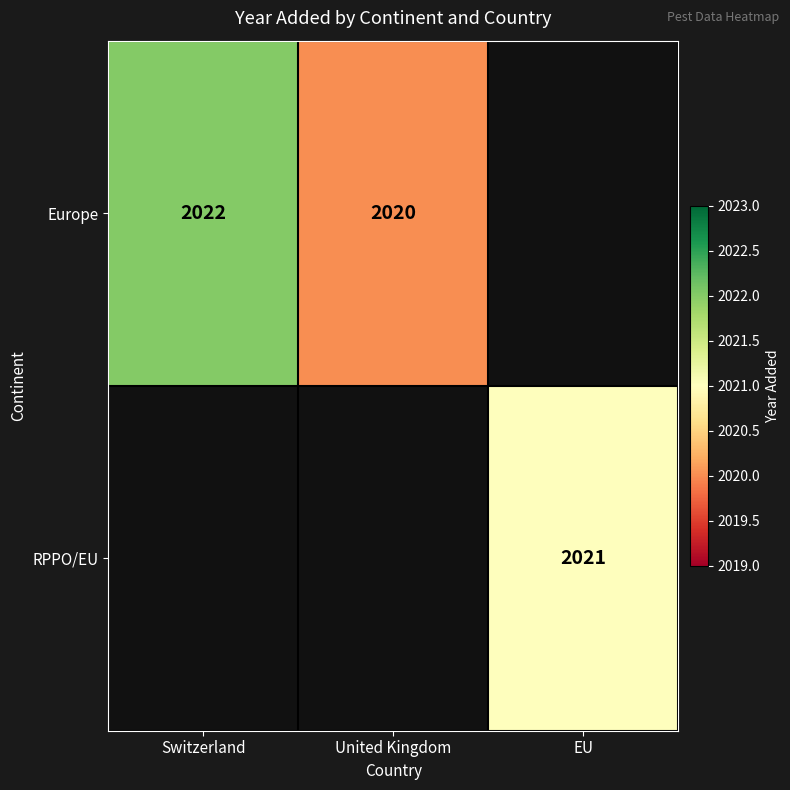

Is it true that Europe equals 2022 at Switzerland?

True